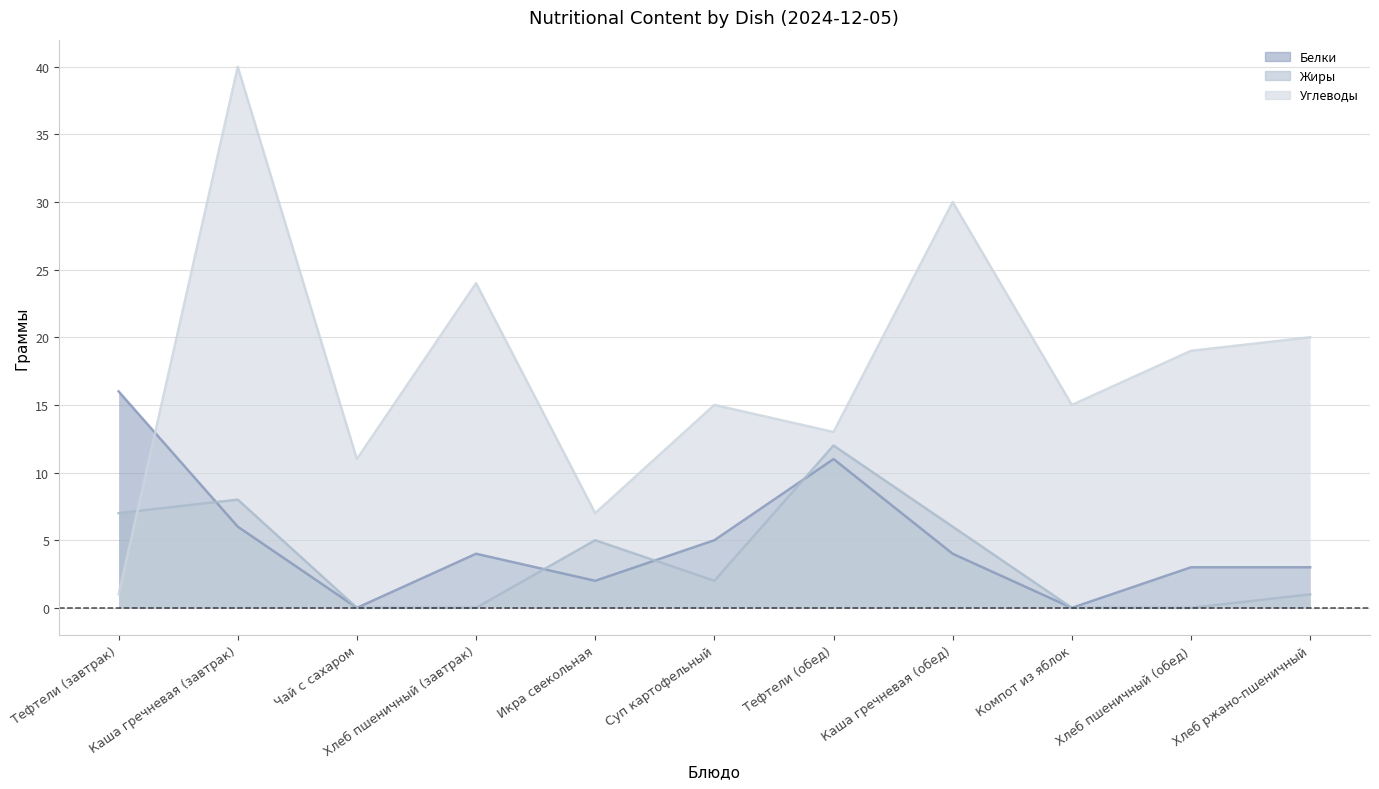

How many distinct data groups are displayed?

3